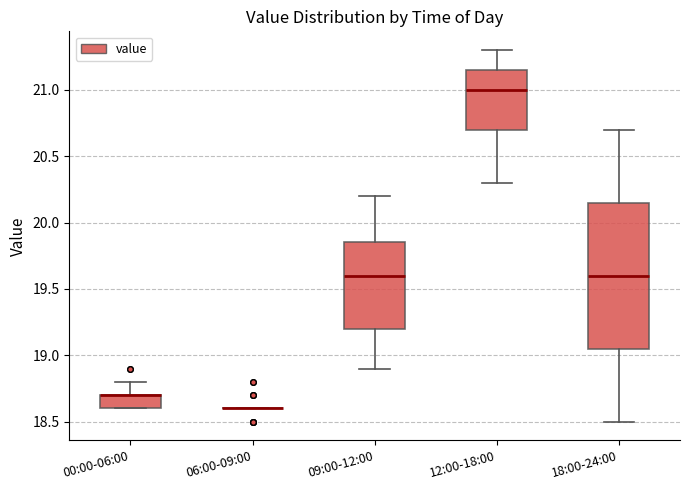

Which box is the tallest, from its lower edge to its upper edge?

18:00-24:00